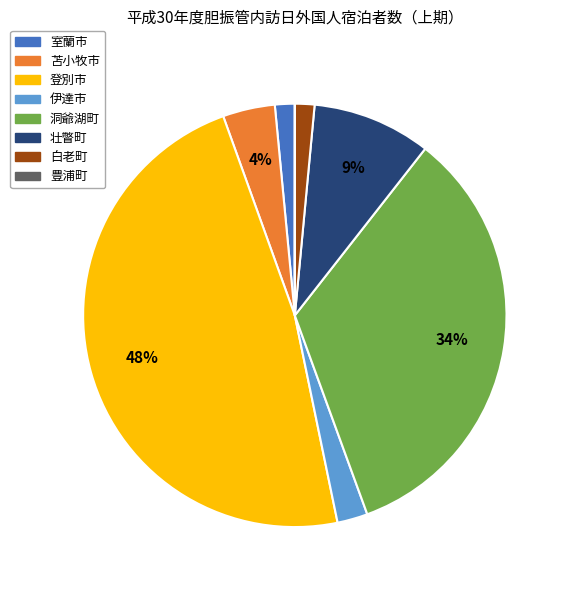

What percentage is the 伊達市 slice, to the nearest percent?

2%